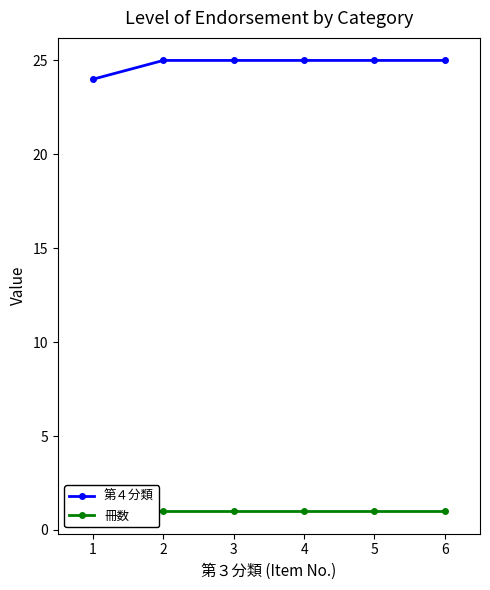

True or false: 冊数 has more than 0 points higher than both neighbors.

False